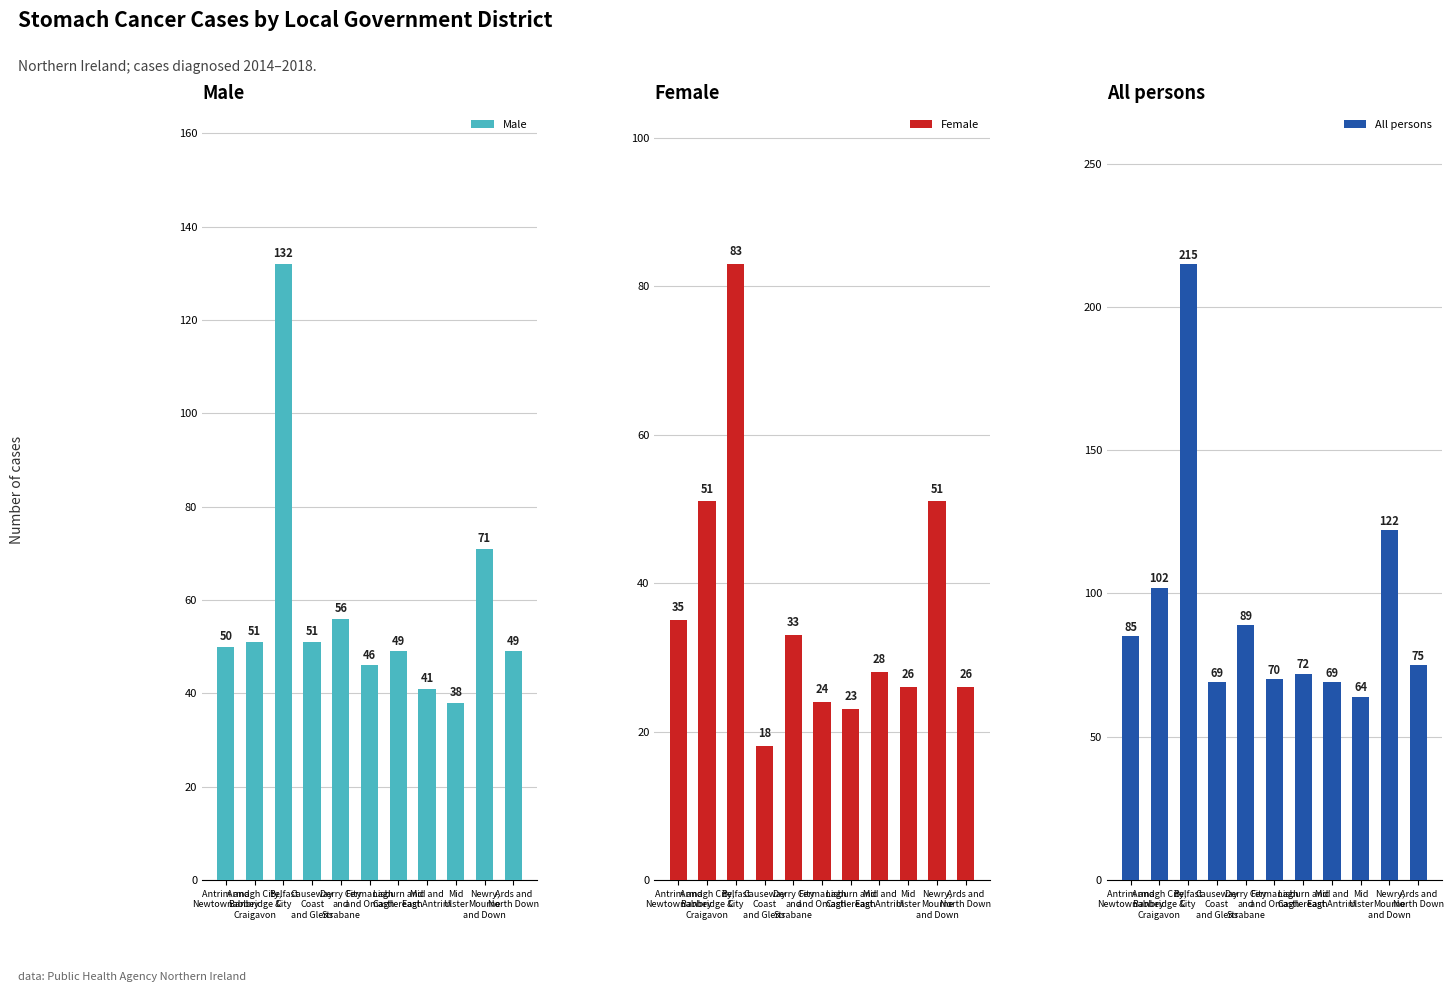

Which series has the largest range (max minus min)?

All persons